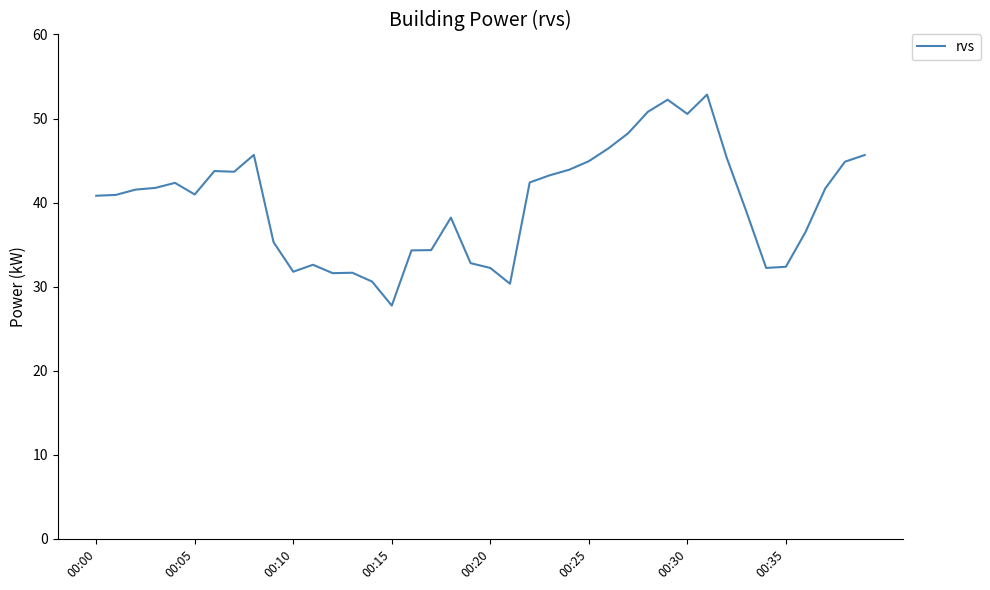

What is the difference between the maximum and minimum values?

25.1